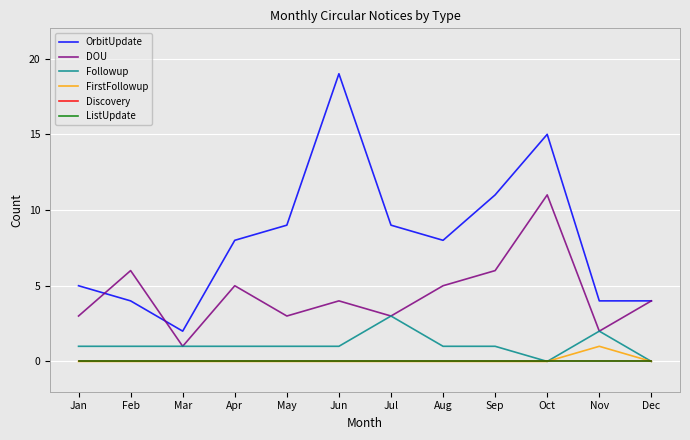

Does the chart have visible grid lines?

Yes